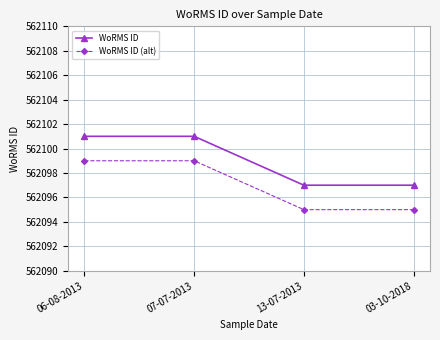

What are all the series names shown in the legend?

WoRMS ID, WoRMS ID (alt)